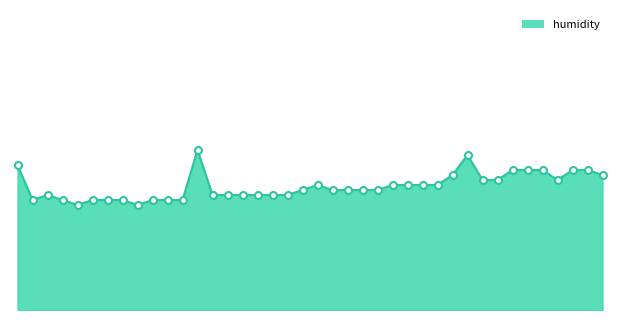

What is the maximum value shown in the chart?

81.2